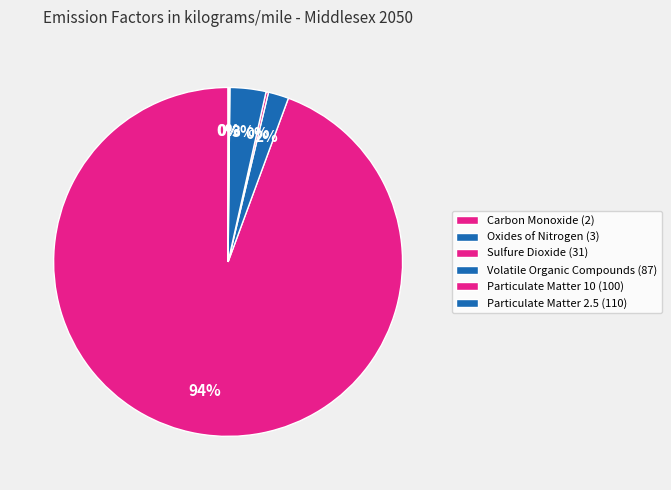

Is there a majority slice in this chart?

Yes